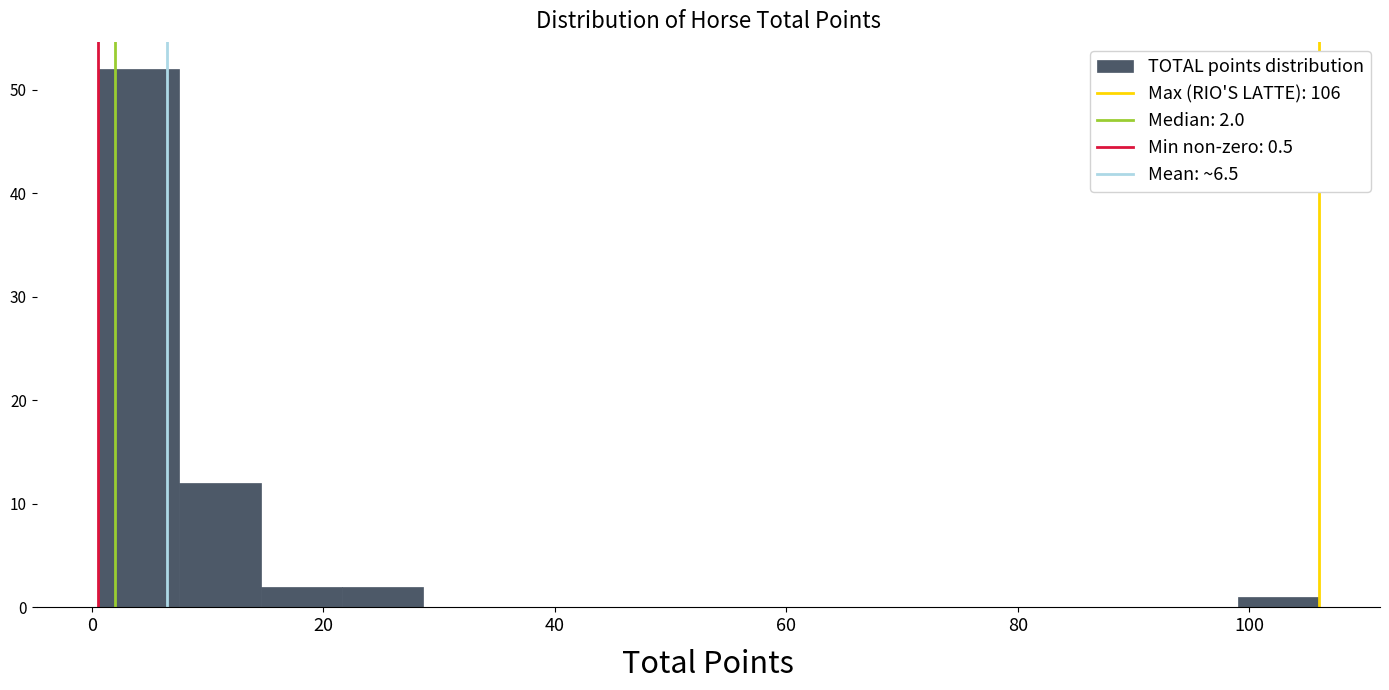

Read against the x-axis, roughly where is the centre of the tallest bar?

4